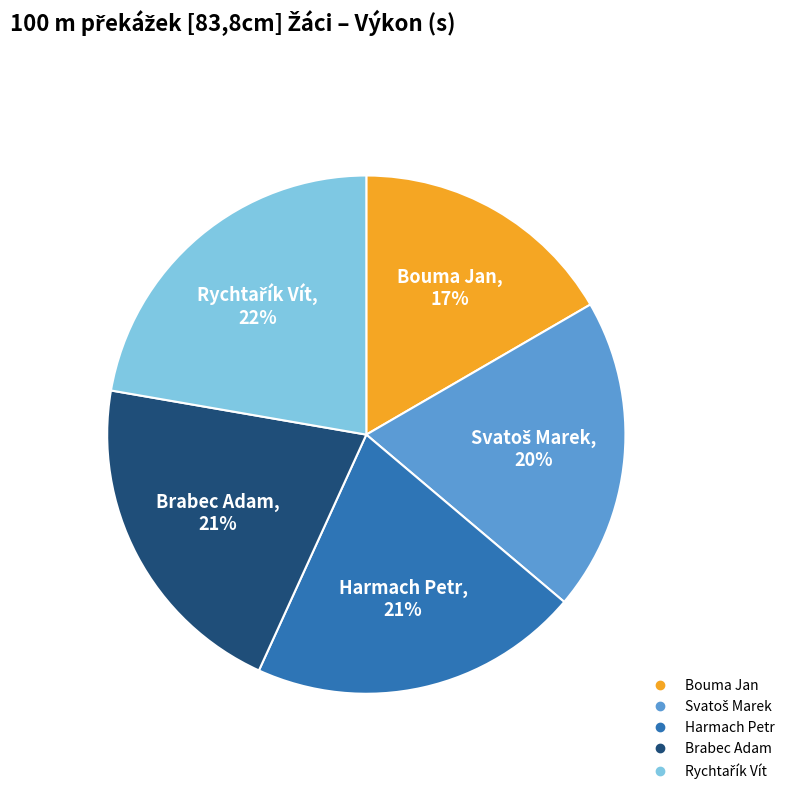

Is there any slice that represents more than half of the pie?

No